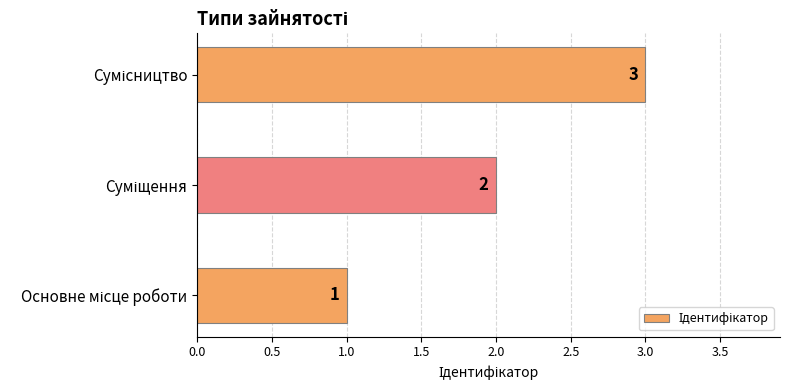

What is the greatest value displayed?

3